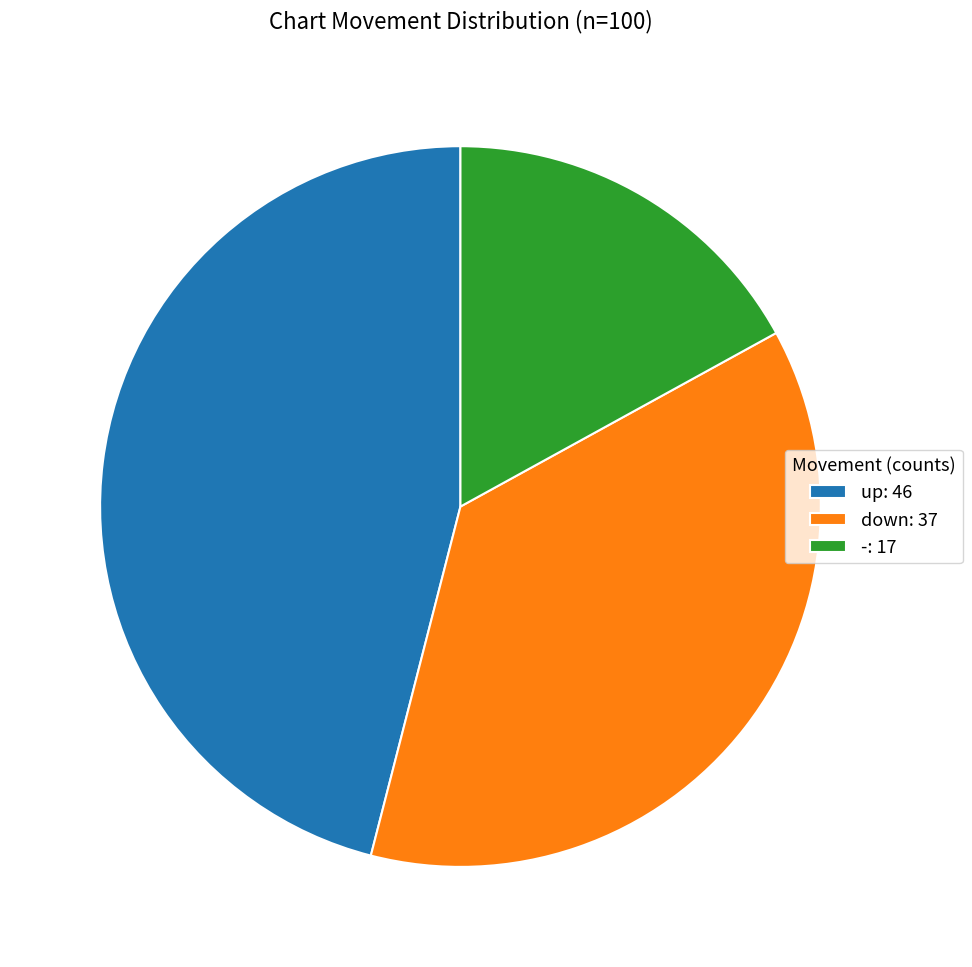

What is the ratio of the value at - to the value at up?

0.4